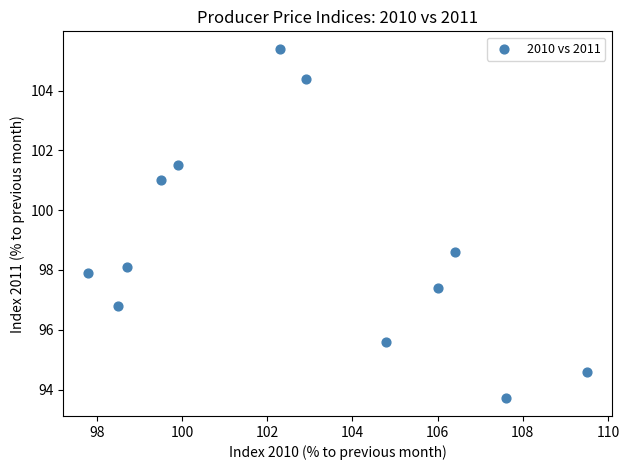

What is the average Y value?

98.8